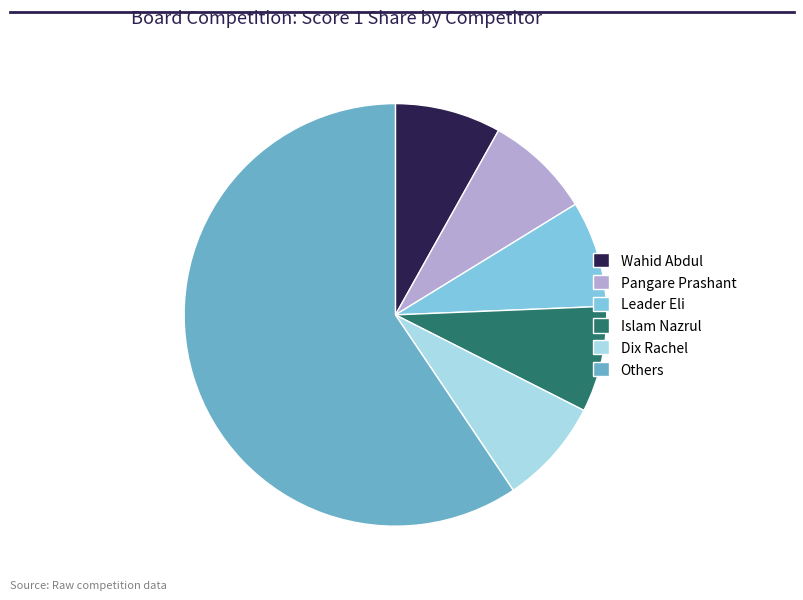

Is it true that Dix Rachel is 1% of the pie?

False